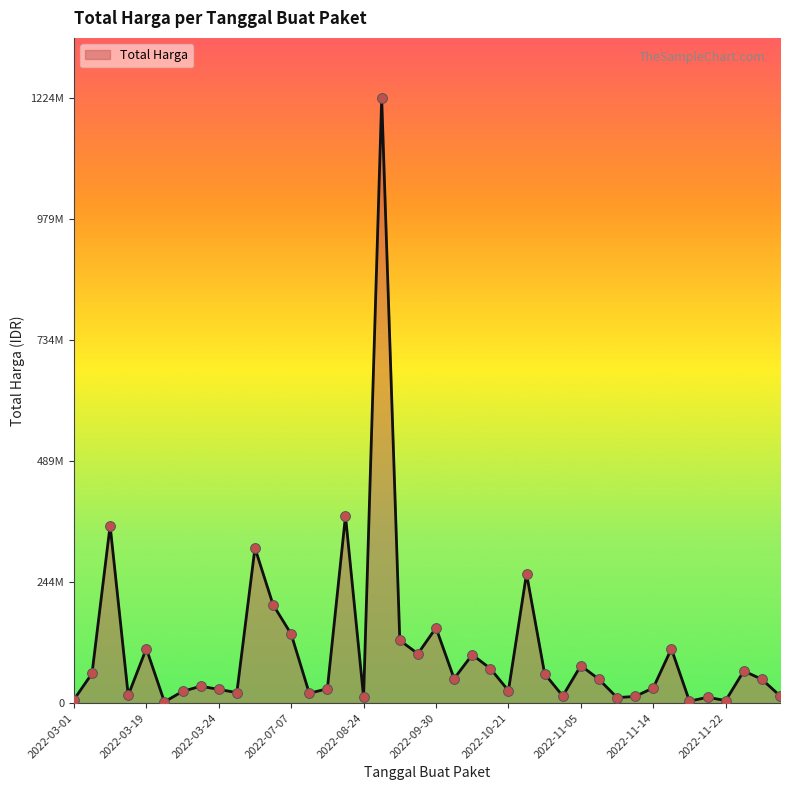

Is this an area chart (filled region under the line)?

Yes